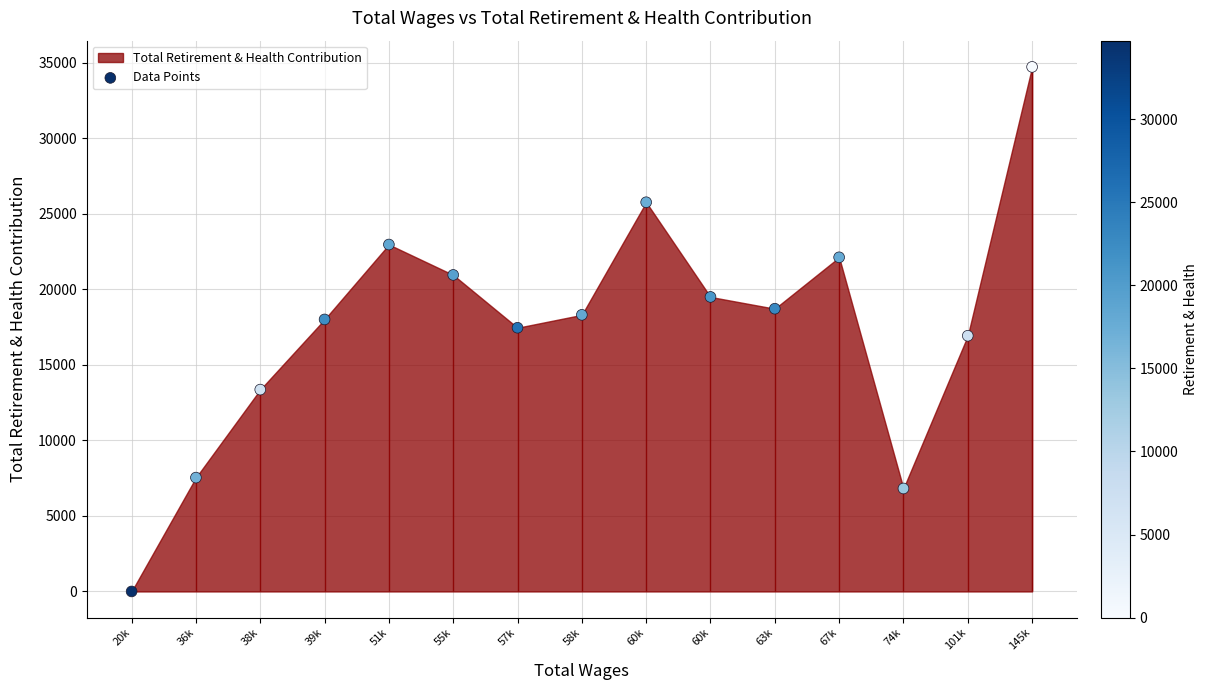

Between 38k and 101k, which is larger?

101k